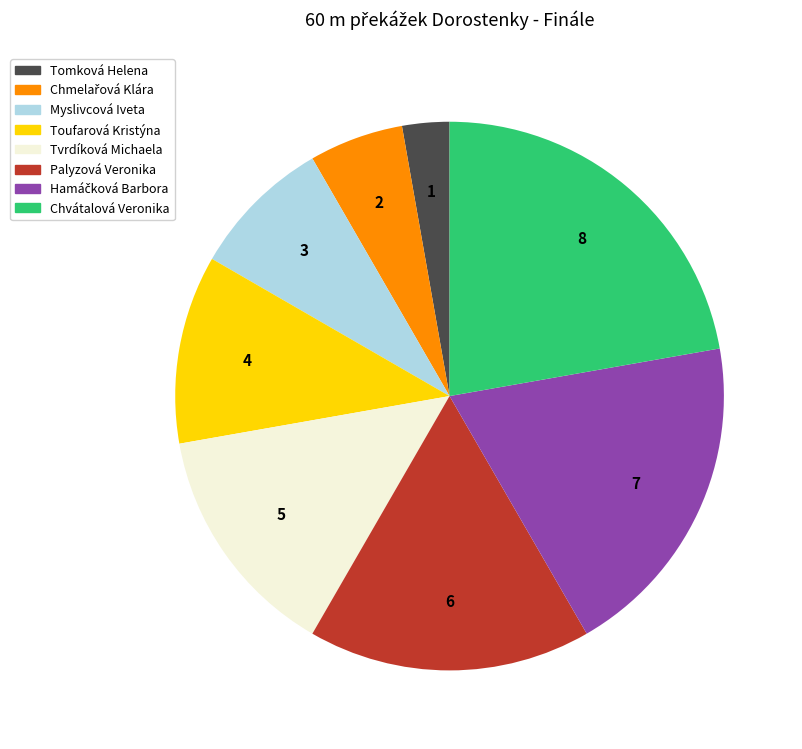

Which has a higher value, Palyzová Veronika or Chvátalová Veronika?

Chvátalová Veronika